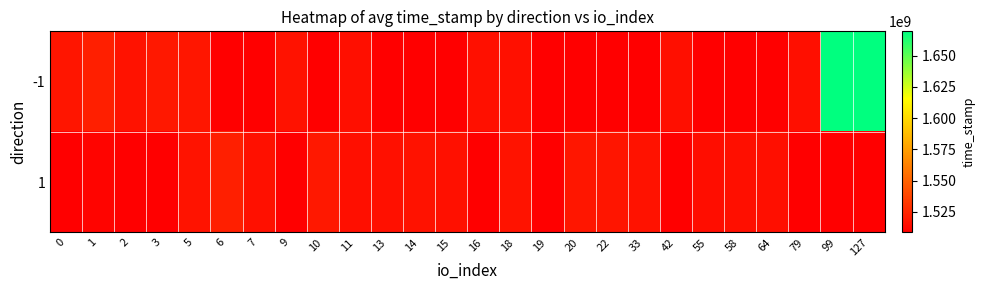

Between 1 and 127, which series saw the biggest shift?

-1